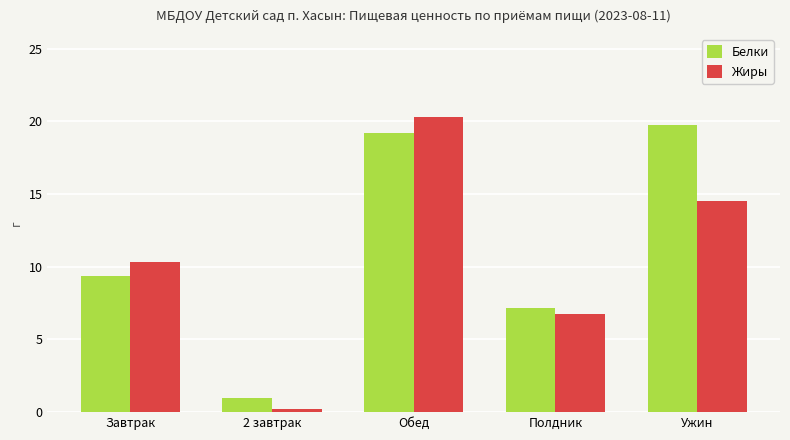

How many categories are shown in the chart?

5